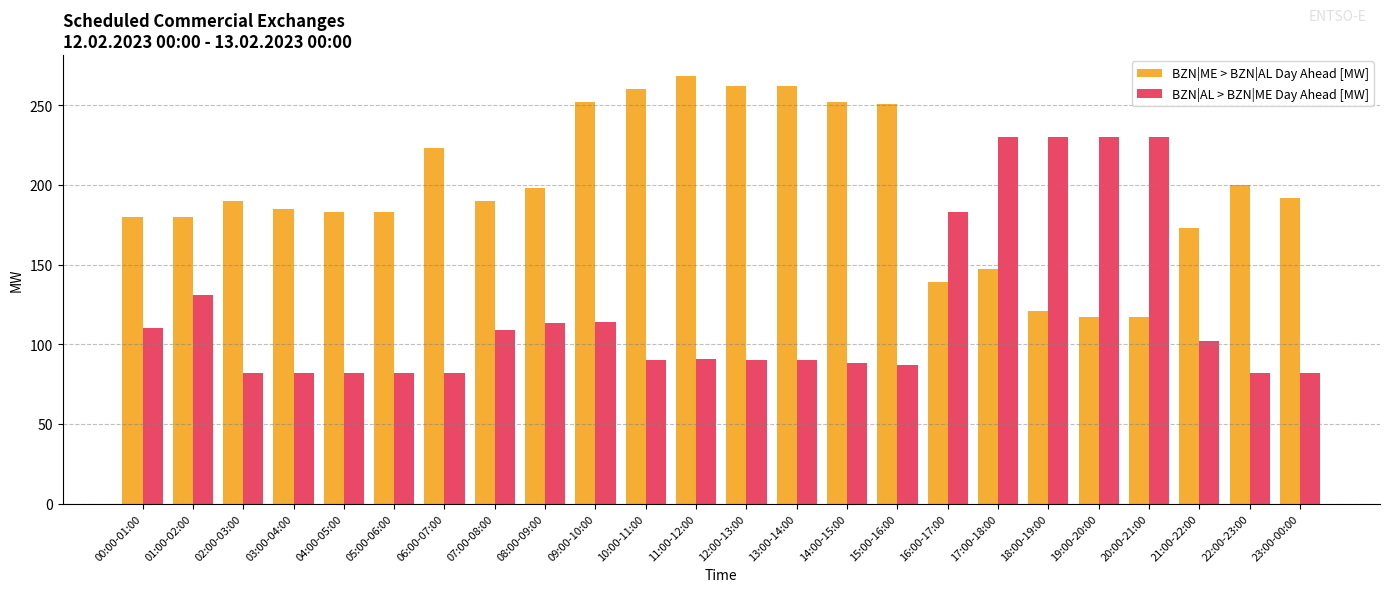

What are all the series names shown in the legend?

BZN|ME > BZN|AL Day Ahead [MW], BZN|AL > BZN|ME Day Ahead [MW]